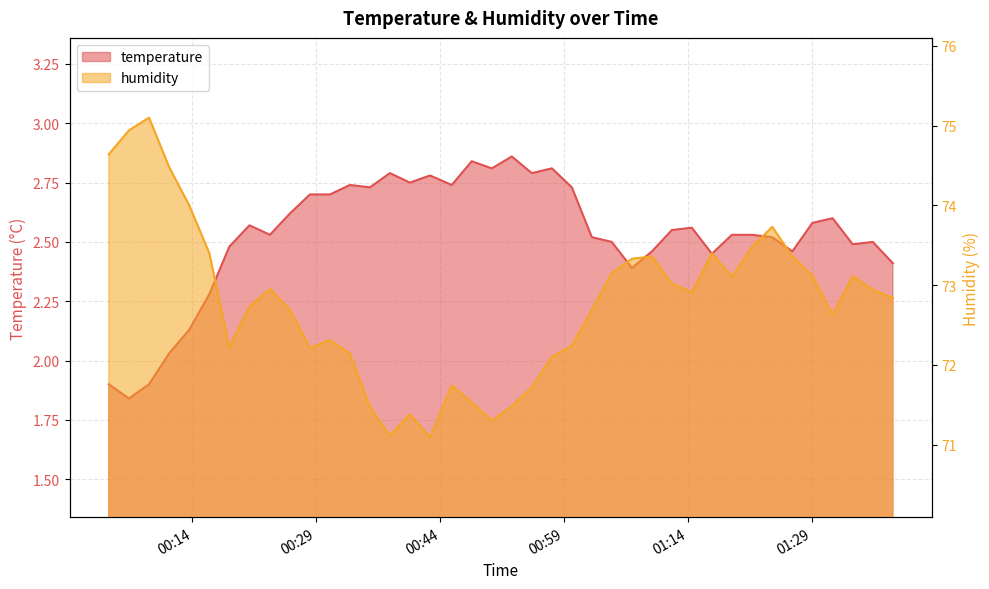

What is the greatest value displayed?

75.1